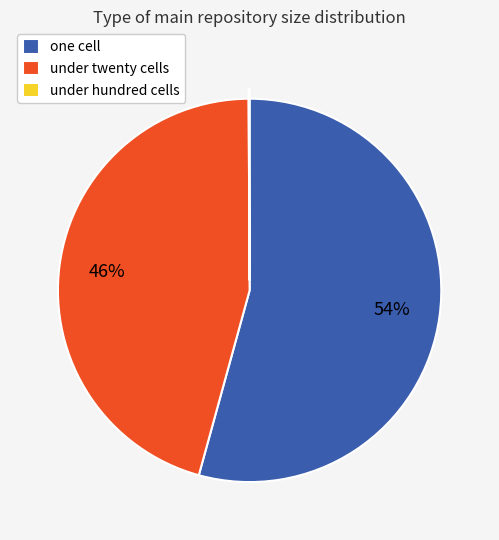

To the nearest percent, what is the average slice percentage?

33%